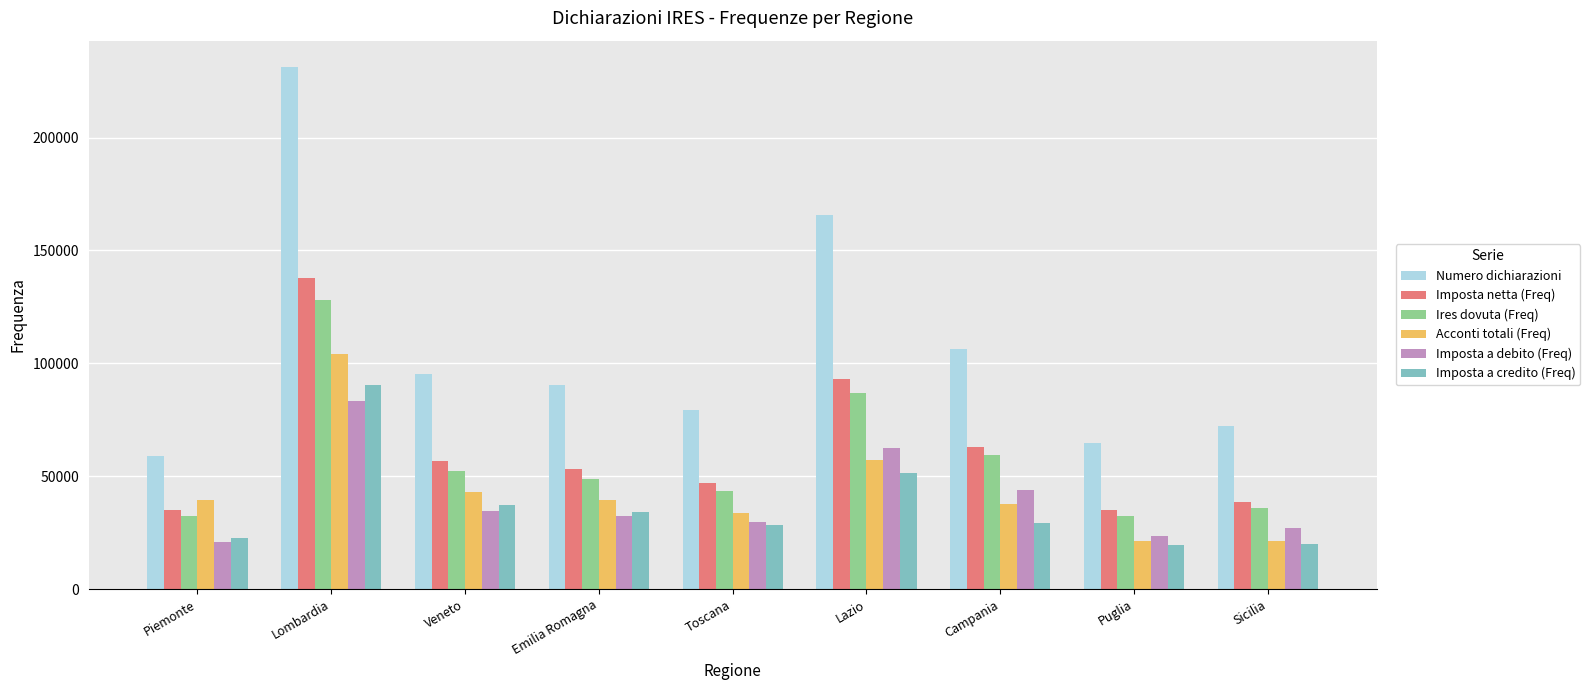

At which label does Numero dichiarazioni reach its peak?

Lombardia